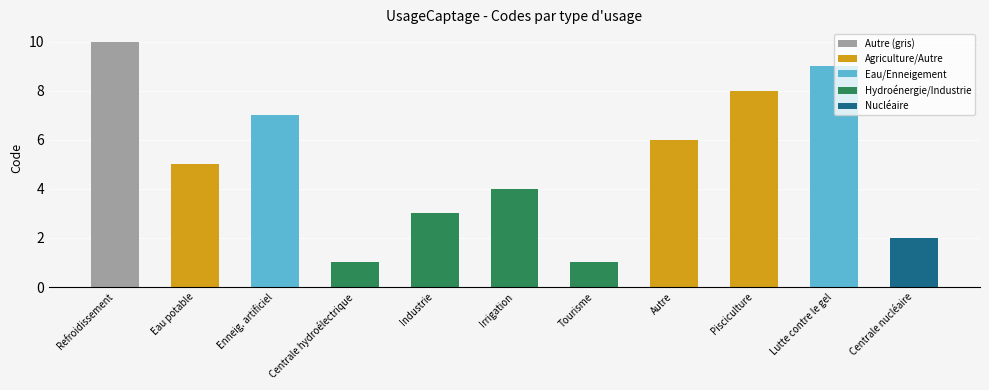

What is the label of the 4th bar from the left?

Centrale hydroélectrique